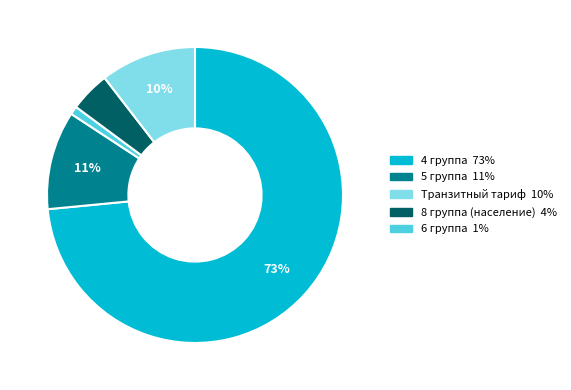

Between 8 группа (население) 4% and 6 группа 1%, which is larger?

6 группа 1%